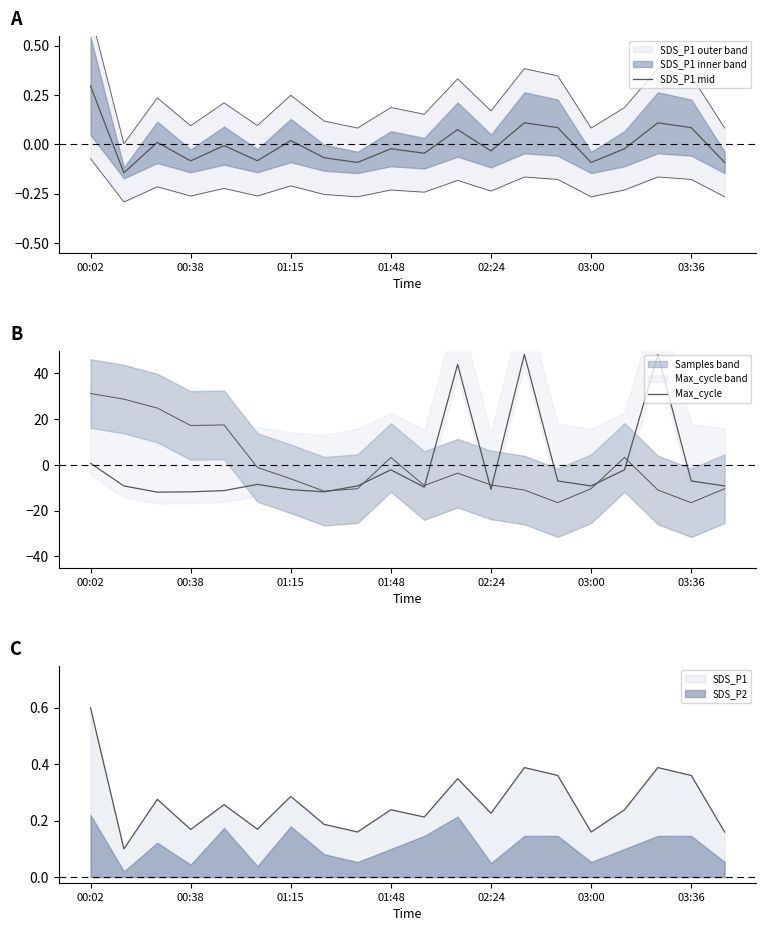

Which series has the widest spread of values?

Max_cycle